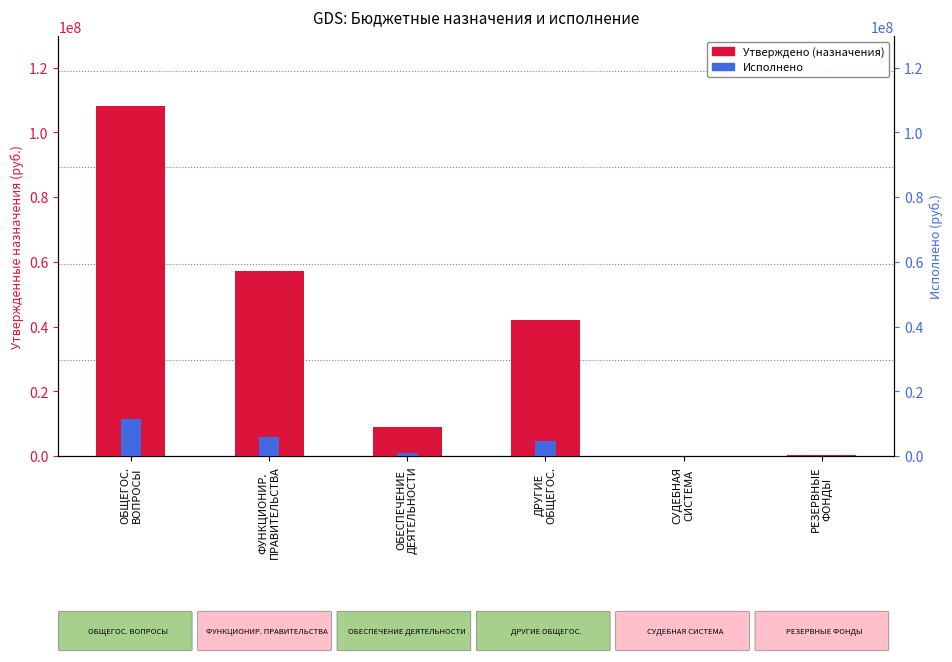

List the series in order of their peak value, lowest first.

Исполнено, Утверждено (назначения)